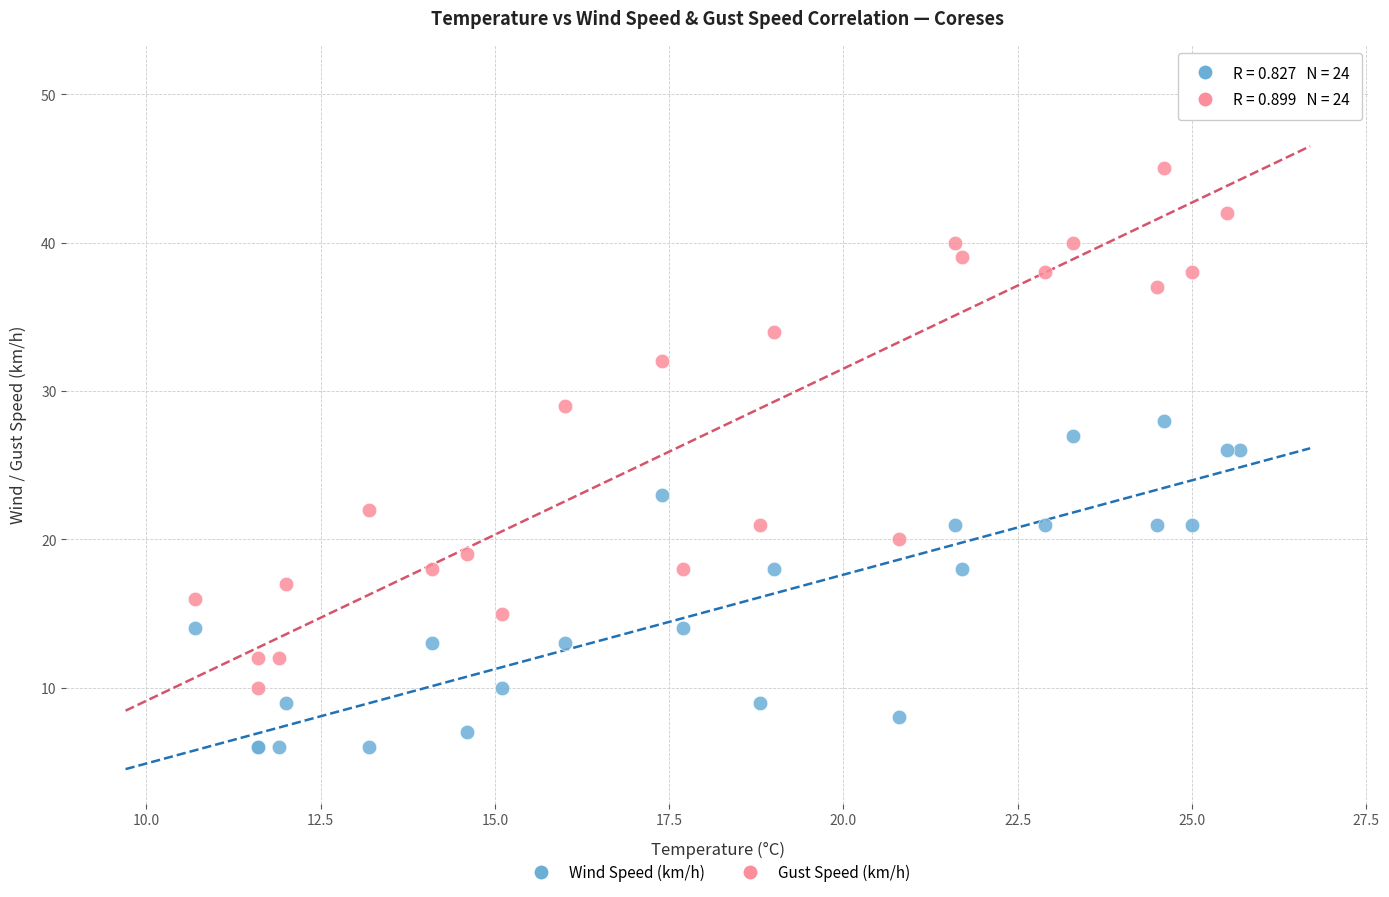

Which series reaches the maximum Y coordinate?

Gust Speed (km/h)